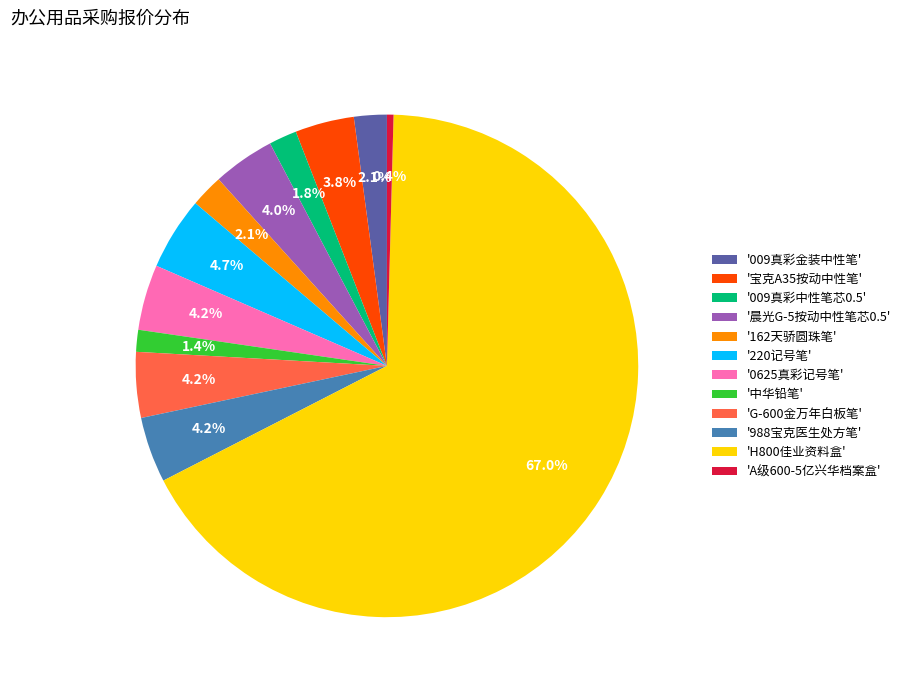

Is the sum of '162天骄圆珠笔' and '009真彩中性笔芯0.5' greater than half?

No